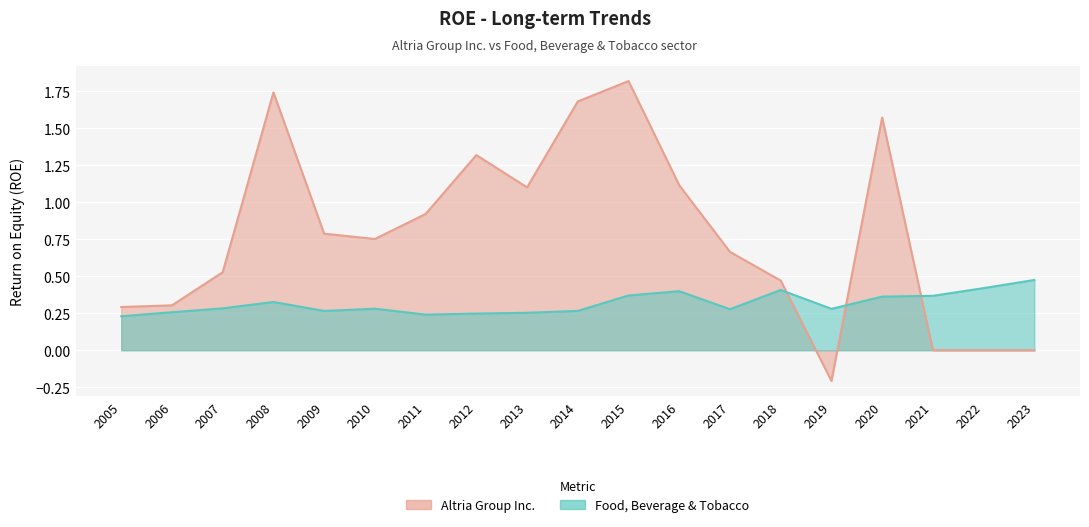

Read the Food, Beverage & Tobacco value at 2017.

0.3